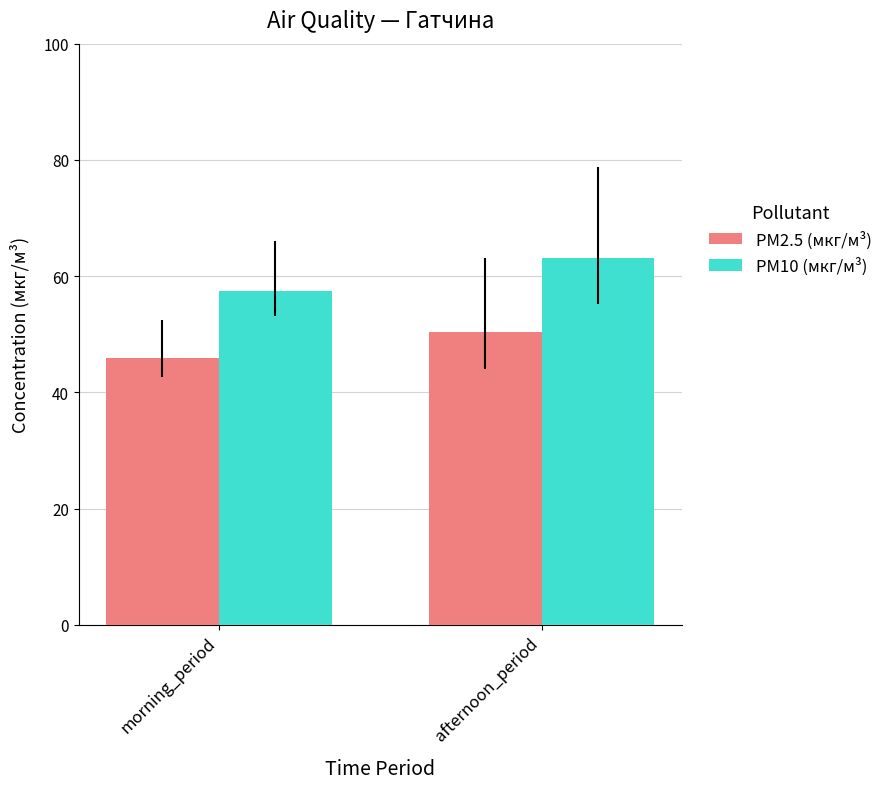

Between morning_period and afternoon_period, which series saw the biggest shift?

PM10 (мкг/м³)